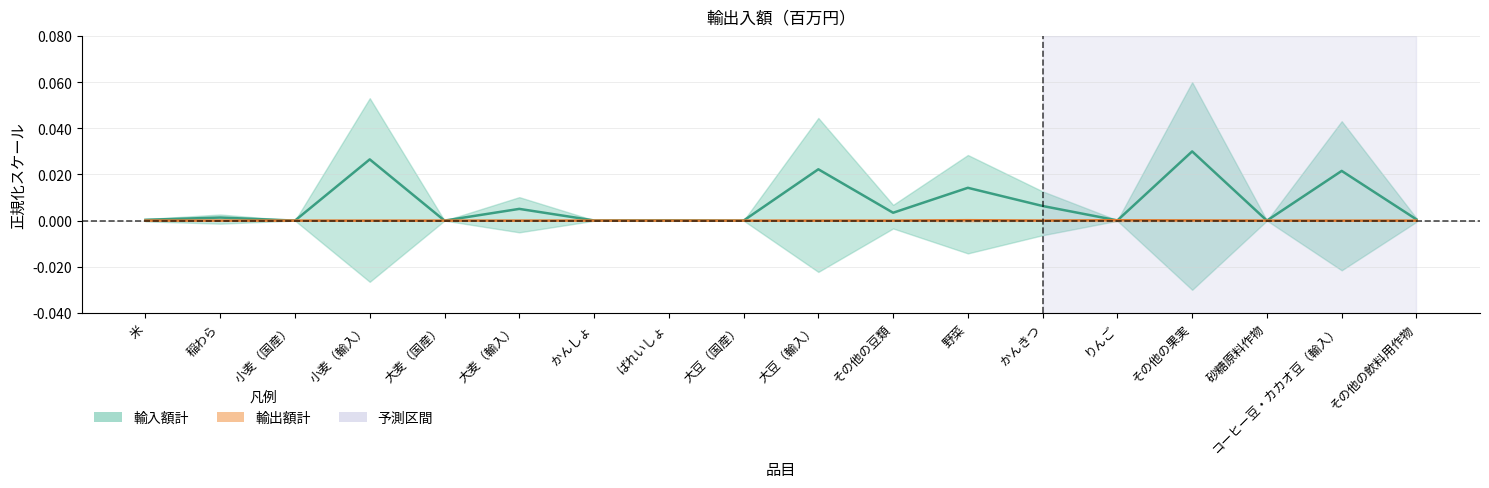

How many data points in 輸入額計 are above 0?

14